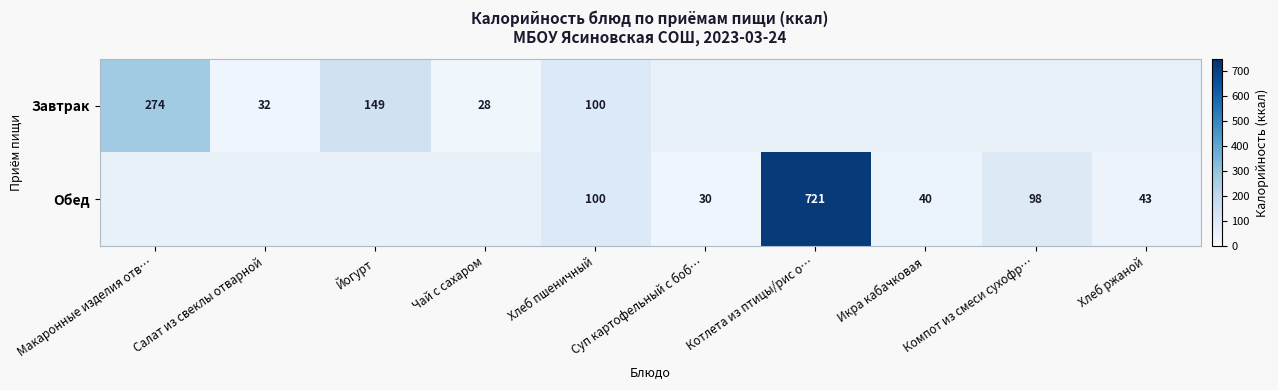

The Обед series shows 67 at Хлеб пшеничный. True or false?

False